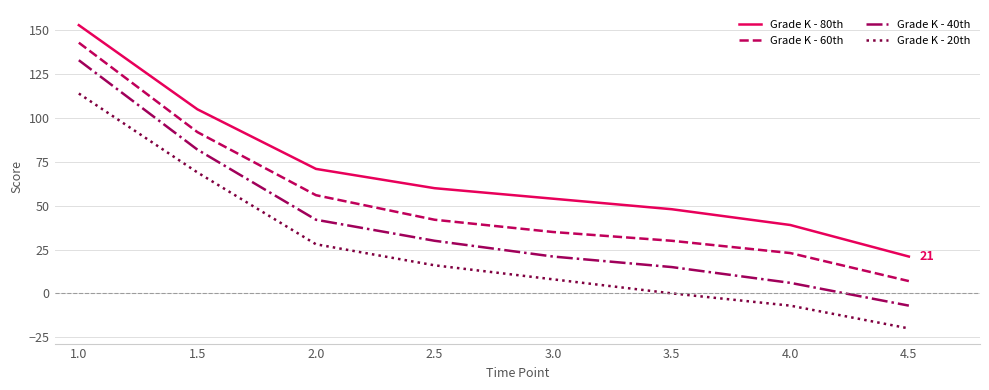

Which series has the largest range (max minus min)?

Grade K - 40th